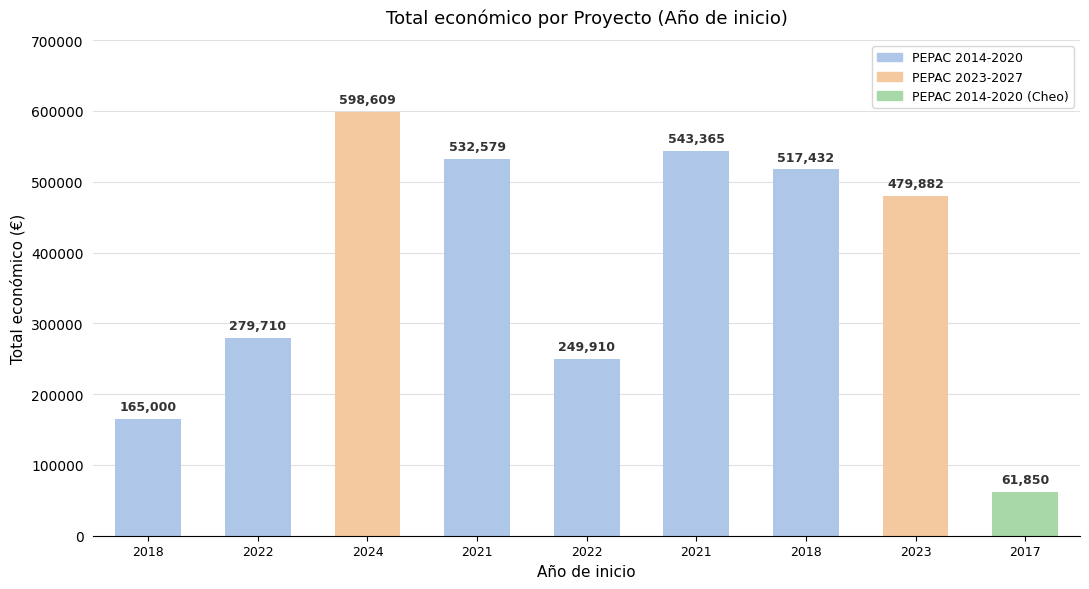

Where is the data nearest to the value 330229?

2022